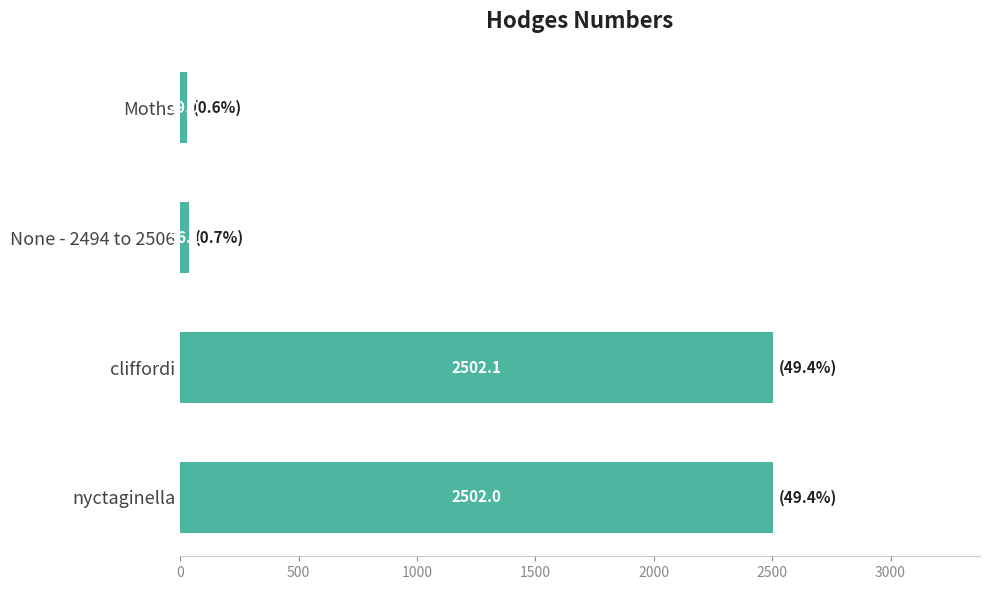

What is the change in value from Moths to nyctaginella?

+2473.0